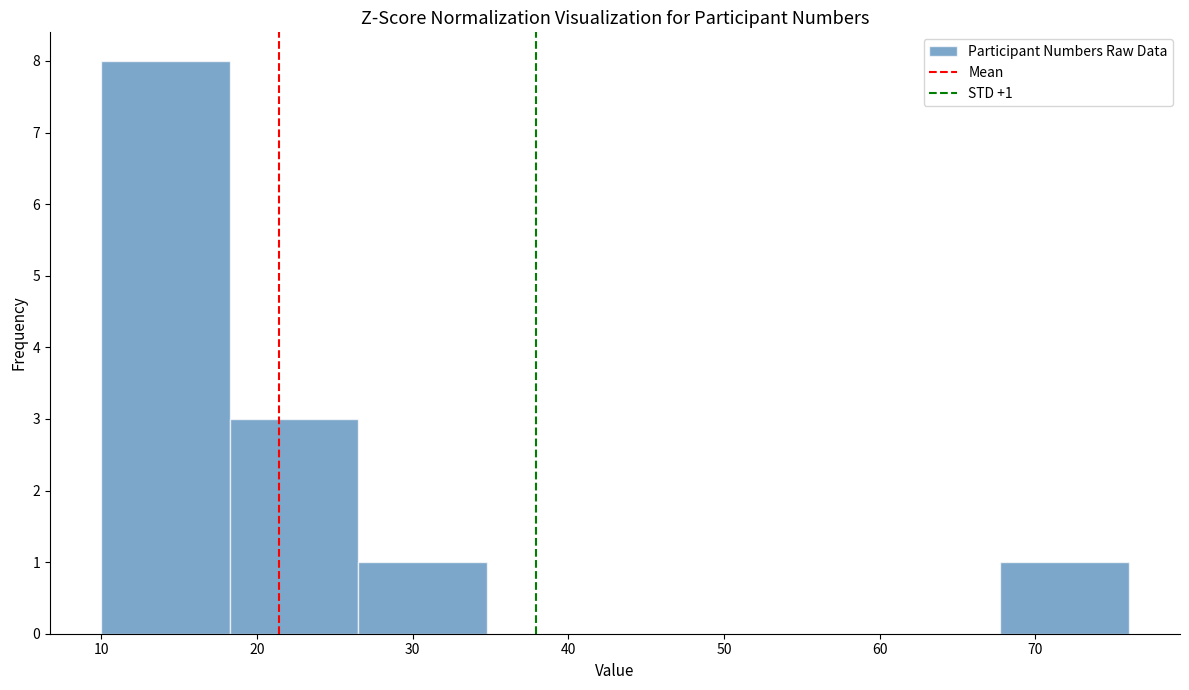

Over which range of the x-axis is the bar tallest?

10 to 18